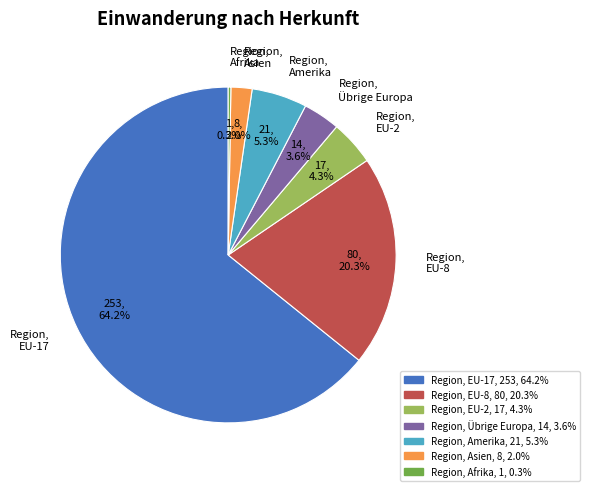

Between Region, EU-2 and Region, Asien, which is larger?

Region, EU-2